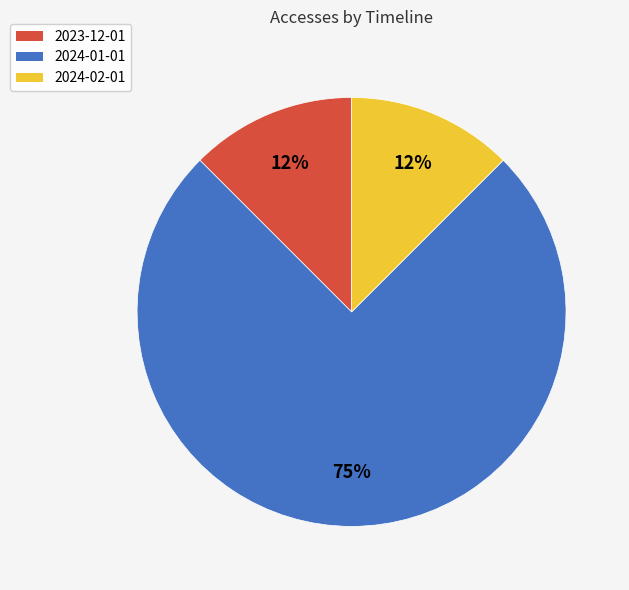

How many segments does this pie chart have?

3